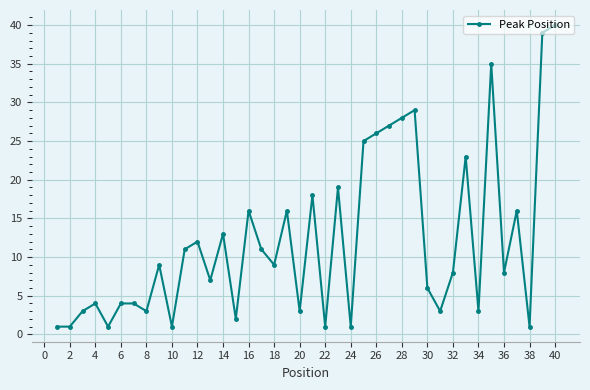

What is the greatest value displayed?

40